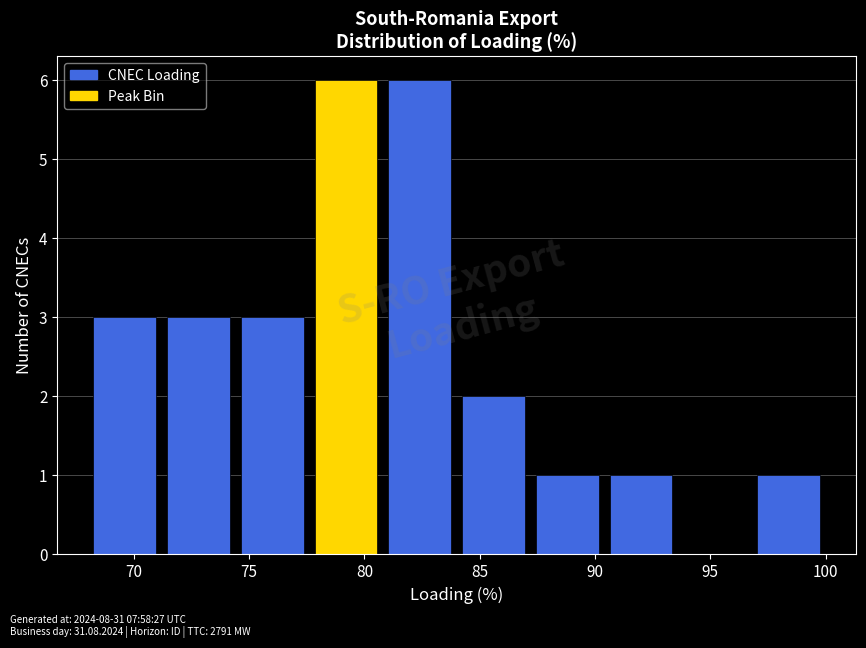

Reading left to right, transcribe this chart: for each bar, give the range it covers on the x-axis and its height. Neither the bar edges nor the heights are printed on the chart, so give them approximately, as read against the axes.

68.0 to 71.2: 3
71.2 to 74.4: 3
74.4 to 77.6: 3
77.6 to 80.8: 6
80.8 to 84.0: 6
84.0 to 87.2: 2
87.2 to 90.4: 1
90.4 to 93.6: 1
93.6 to 96.8: 0
96.8 to 100.0: 1